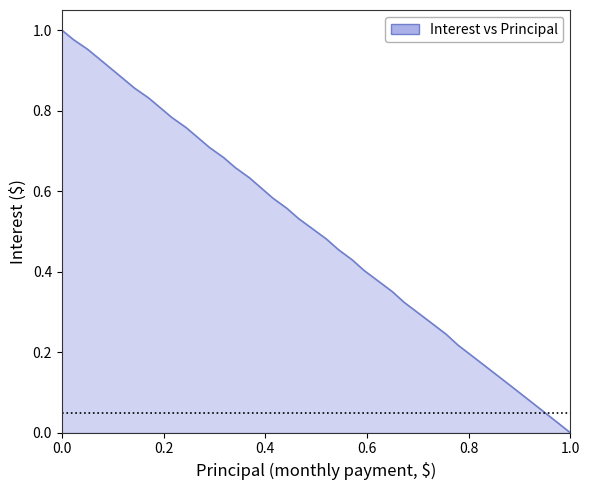

How many lines are shown in the chart?

1